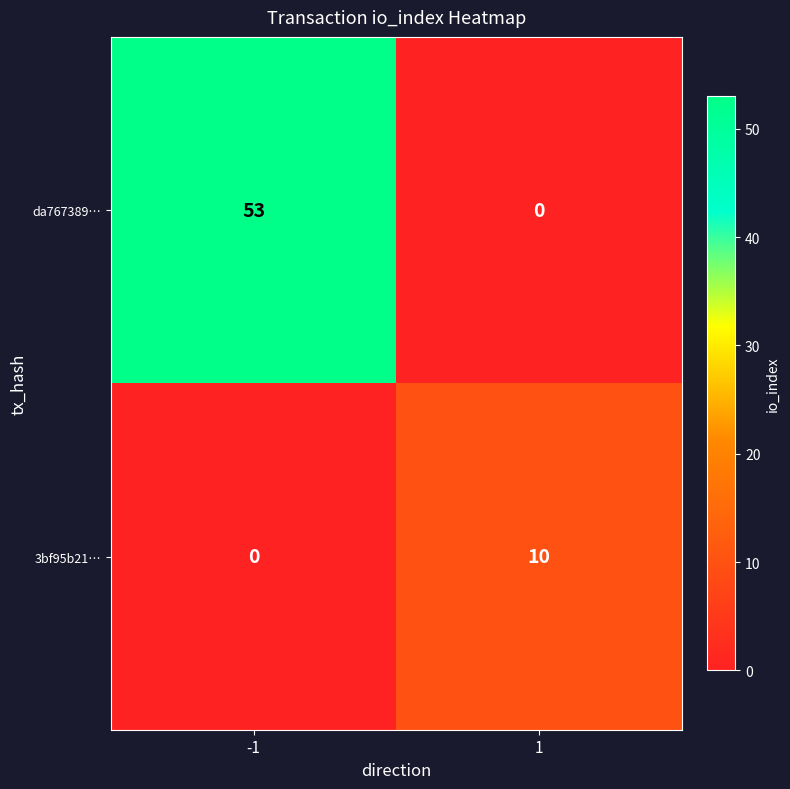

The da767389… series shows 53 at -1. True or false?

True